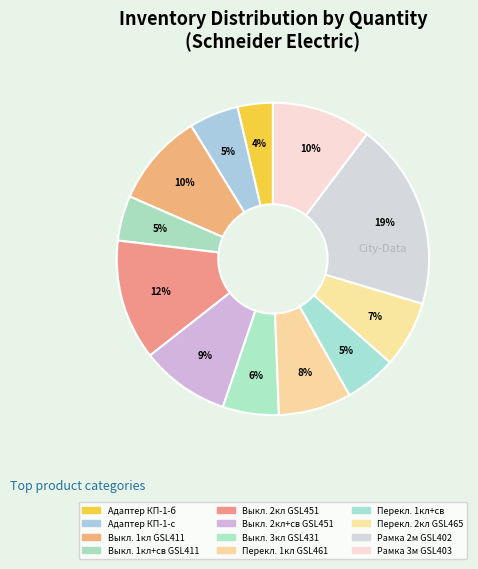

How many slices are in this pie chart?

12